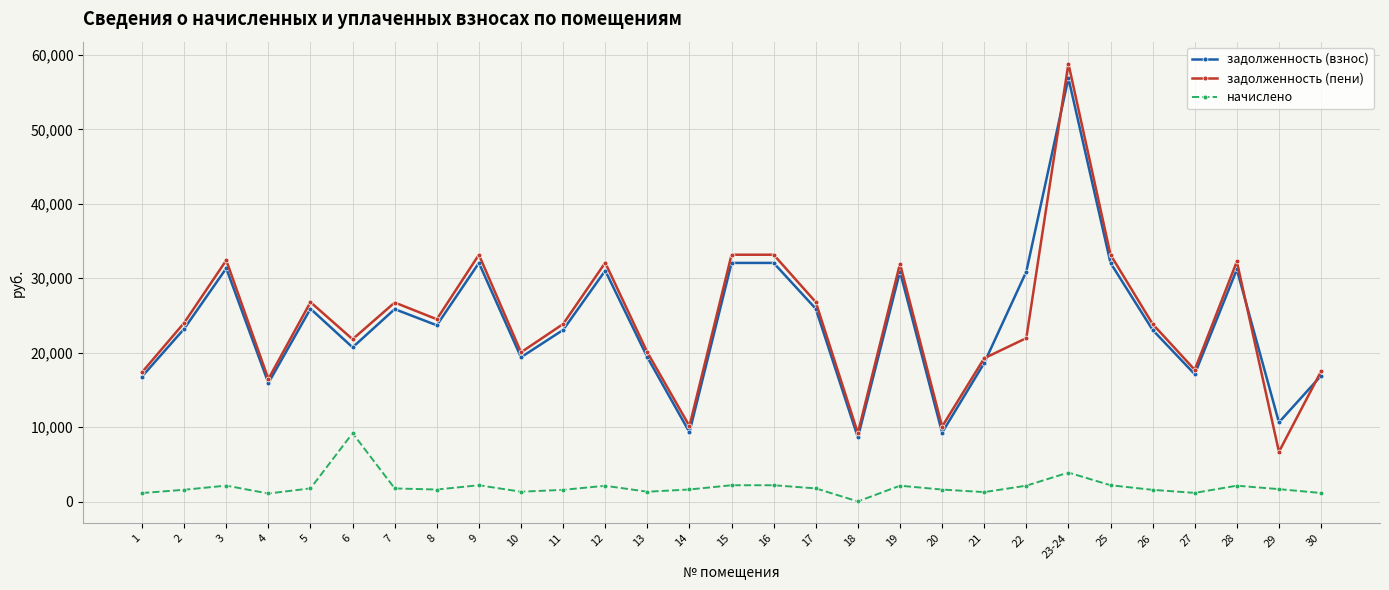

True or false: начислено and задолженность (пени) cross at least once.

False